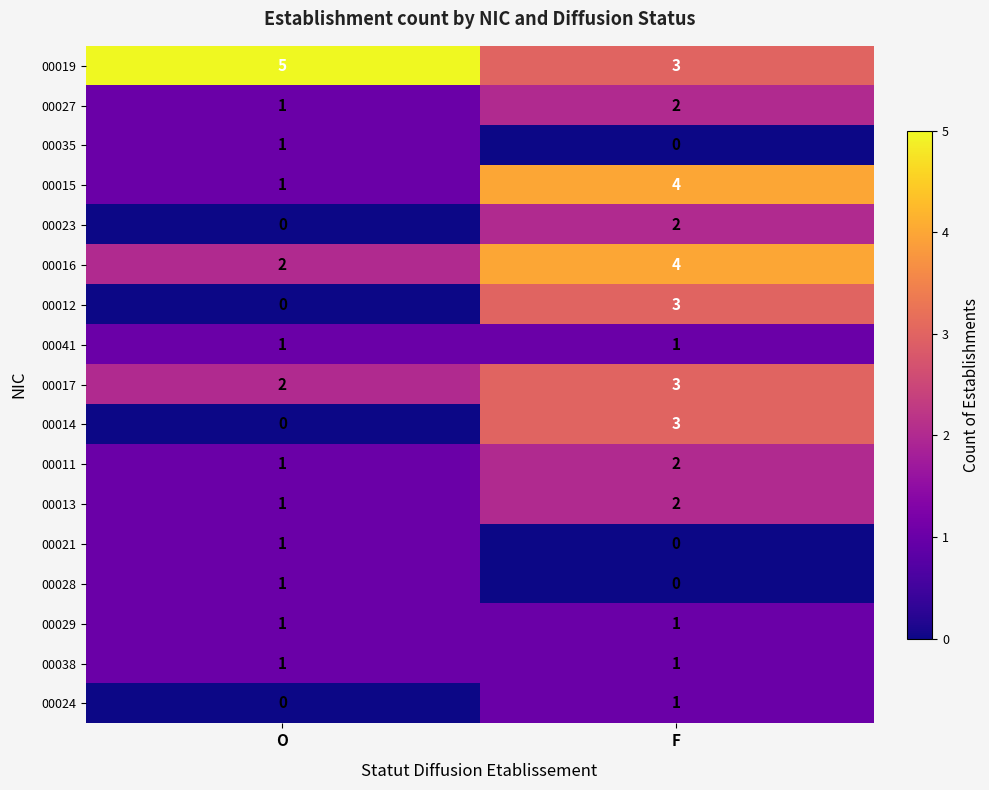

What is the spread (max minus min) of values at F?

4